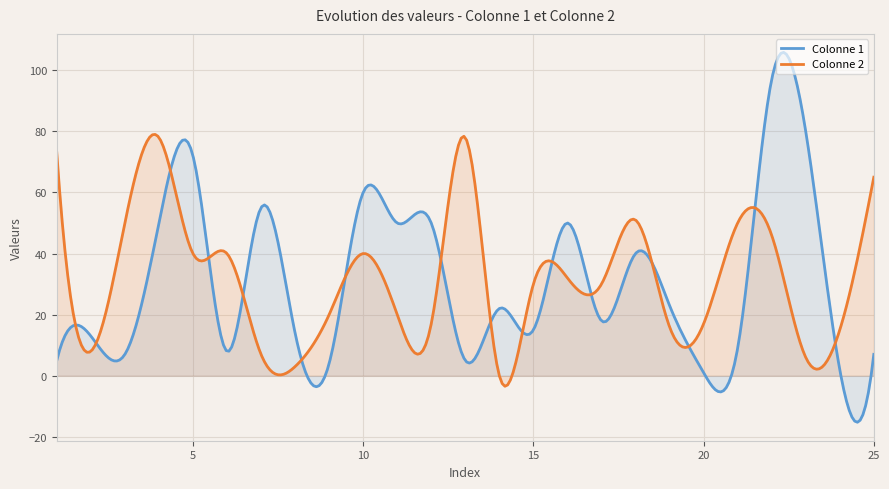

List the labels in order of Colonne 2 value, smallest first.

14, 8, 23, 7, 2, 24, 19, 12, 20, 9, 11, 15, 17, 16, 5, 6, 10, 22, 3, 21, 18, 25, 1, 4, 13